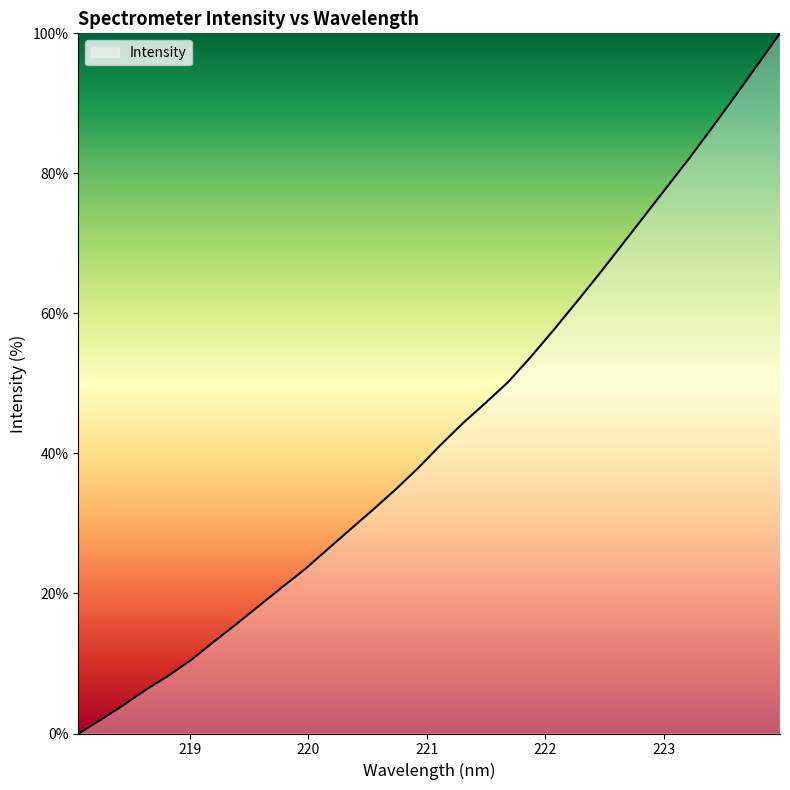

What is the maximum value shown in the chart?

100.0